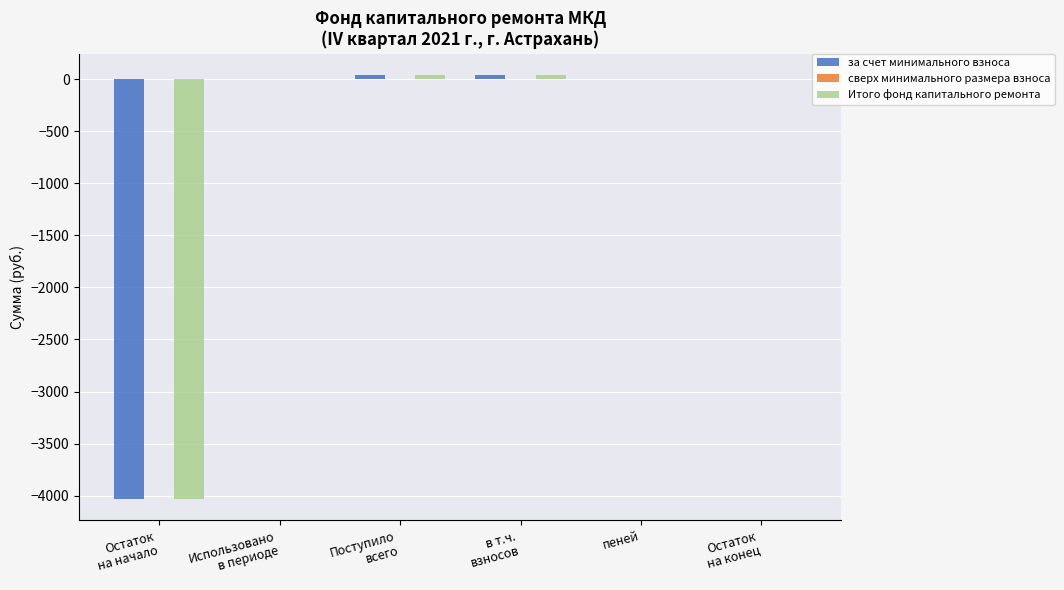

Is it true that за счет минимального взноса equals 2800.5 at Использовано
в периоде?

False